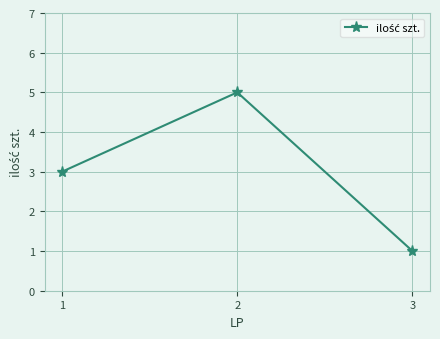

Read the value at 3.

1